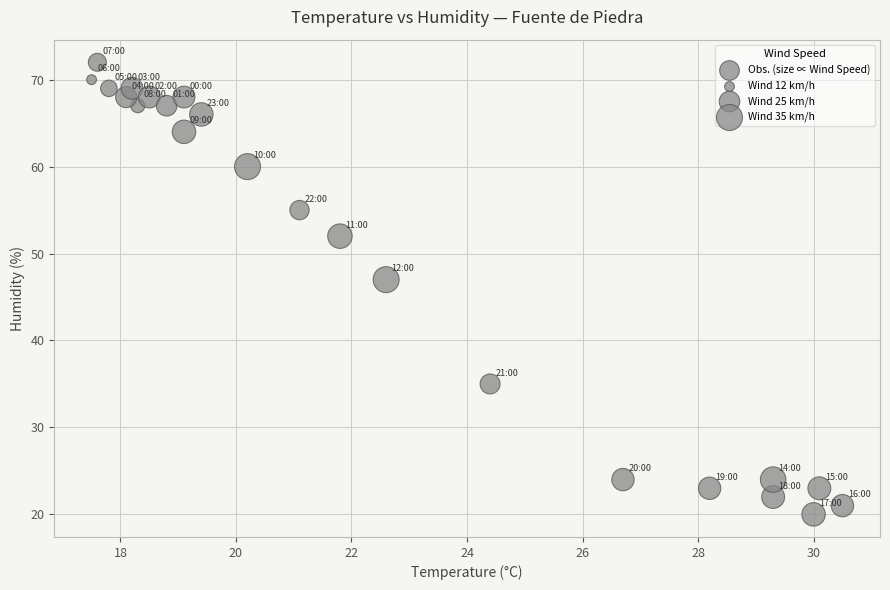

What is the range of Y values (max minus min)?

52